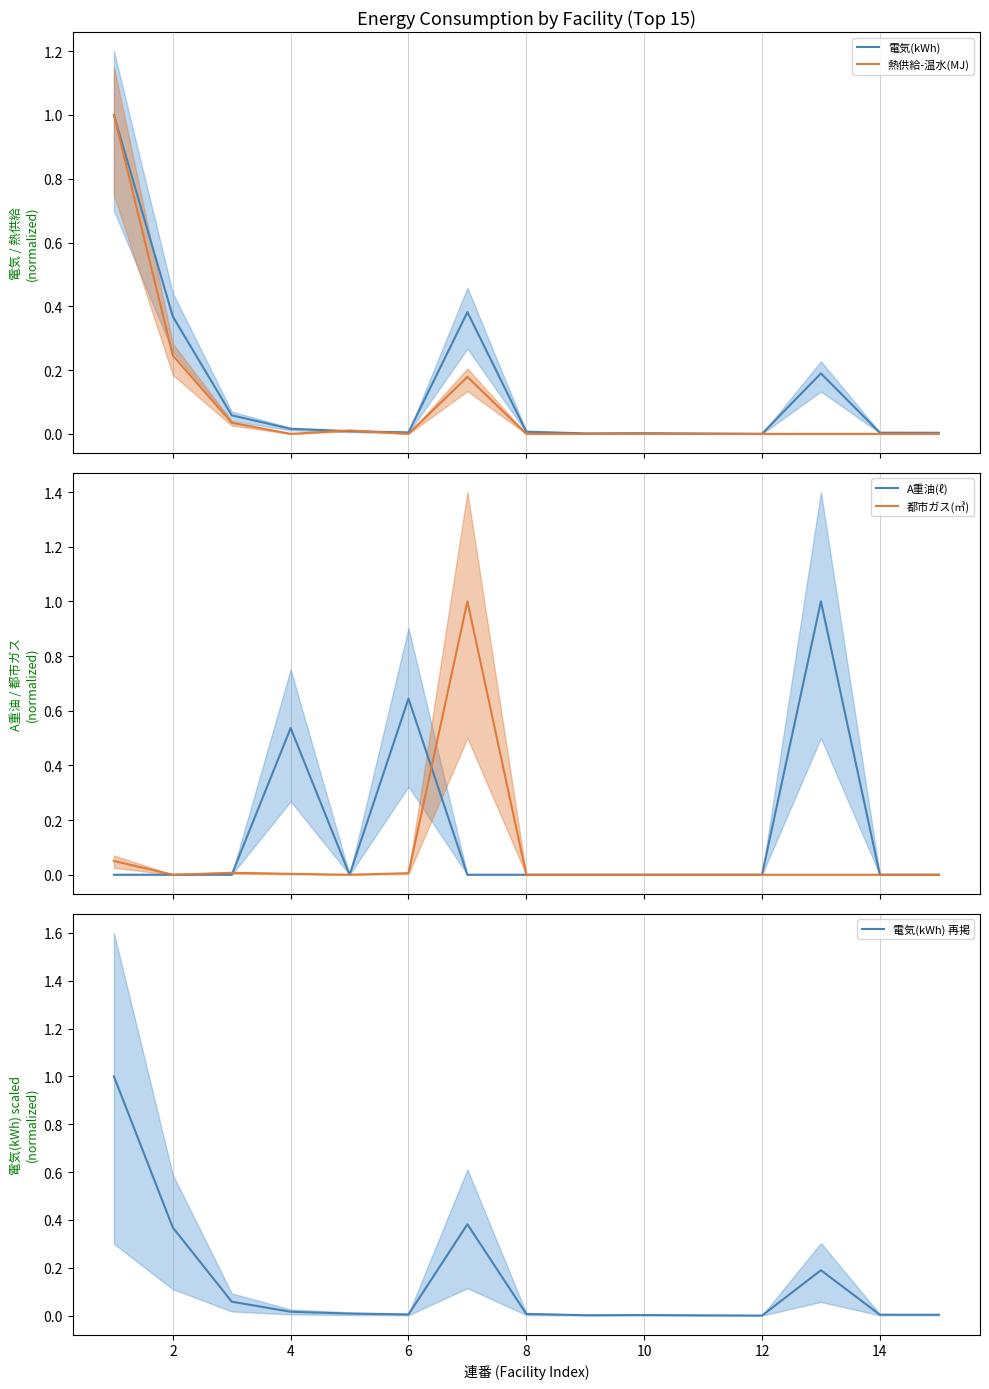

True or false: 電気(kWh) 再掲 has a value of 0.0 at 10.

True